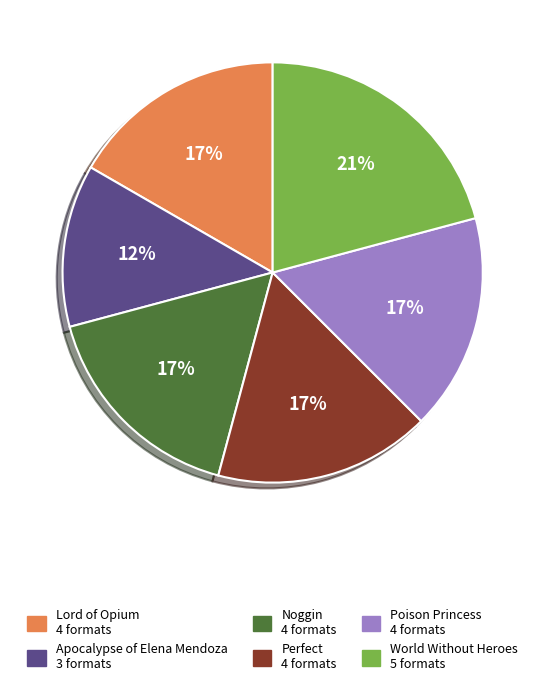

What is the smallest slice in the pie chart?

Apocalypse of Elena Mendoza